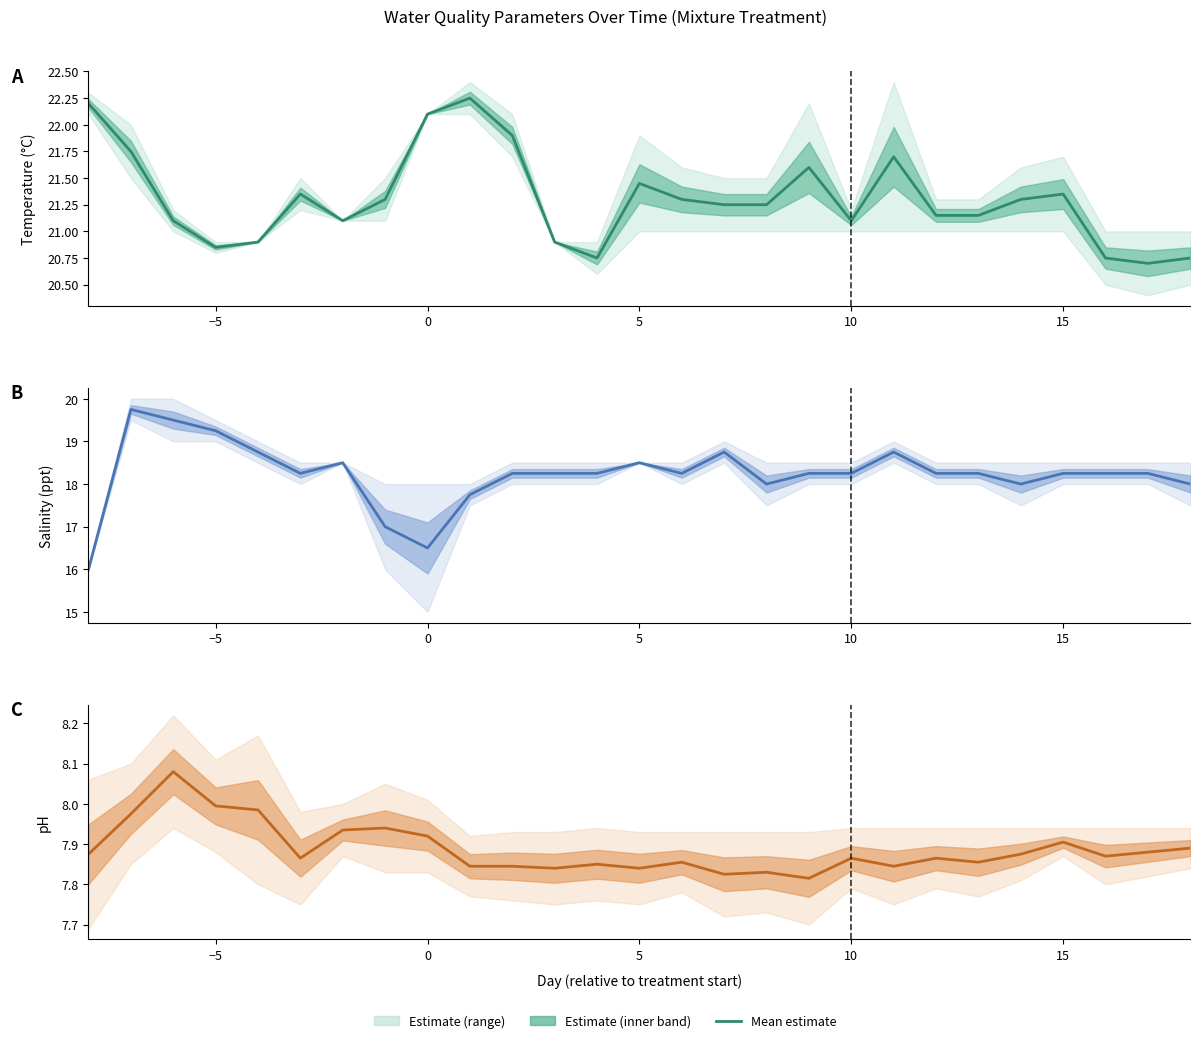

Reading left to right, extract all data points from this chart.

7.9	8.0	8.1	8.0	8.0	7.9	7.9	7.9	7.9	7.8	7.8	7.8	7.8	7.8	7.9	7.8	7.8	7.8	7.9	7.8	7.9	7.9	7.9	7.9	7.9	7.9	7.9